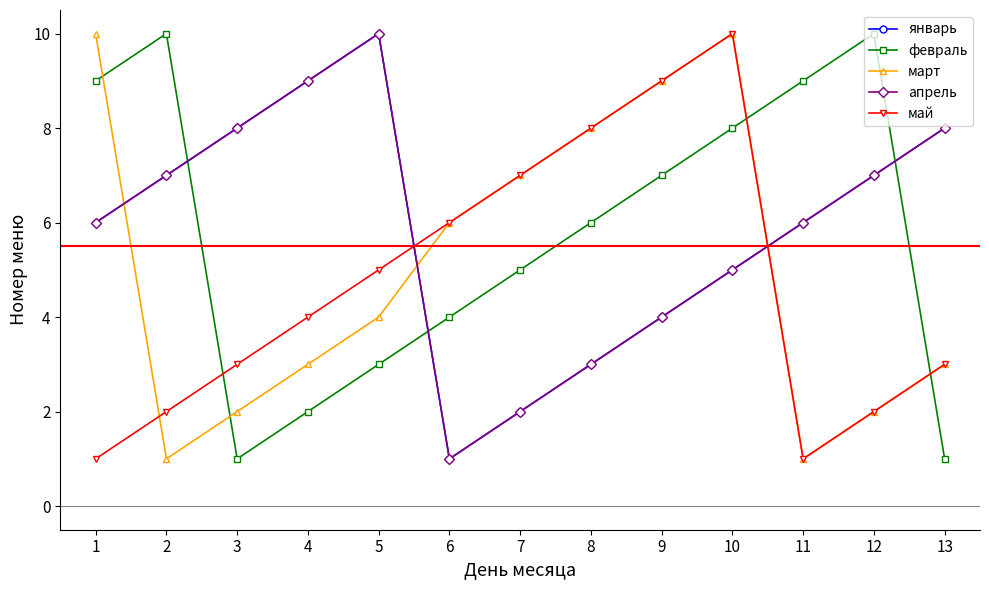

Rank the categories by май value from lowest to highest.

1, 11, 2, 12, 3, 13, 4, 5, 6, 7, 8, 9, 10